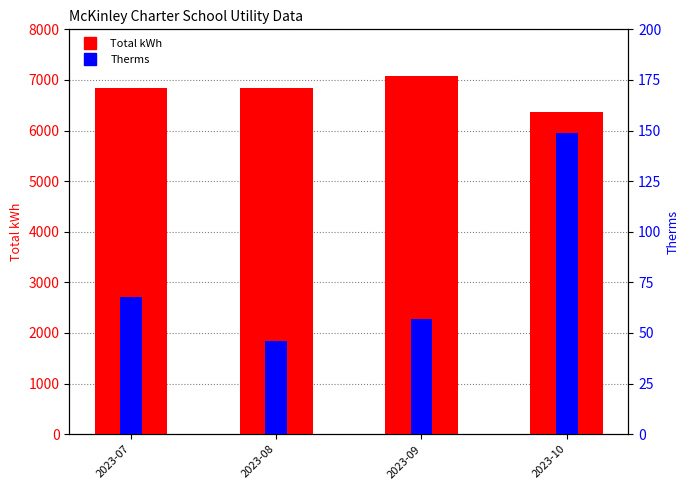

What is the difference between the maximum and minimum values in the Total kWh series?

720